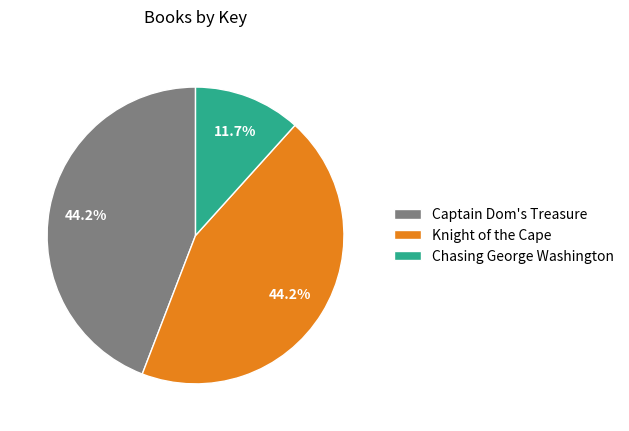

Between Chasing George Washington and Captain Dom's Treasure, which is larger?

Captain Dom's Treasure